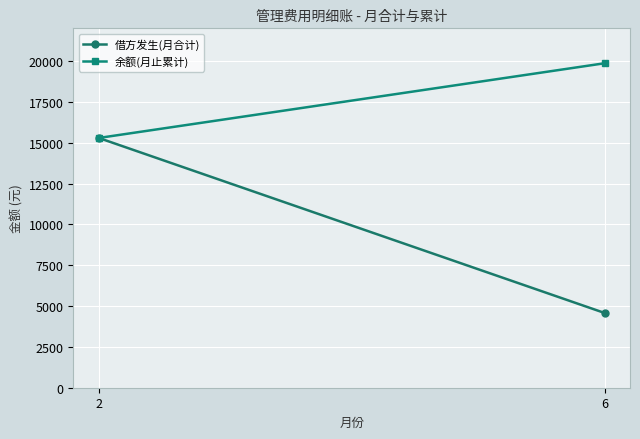

Reading left to right, what are all the values shown in this chart?

借方发生(月合计): 15289.3	4574.0
余额(月止累计): 15289.3	19863.3